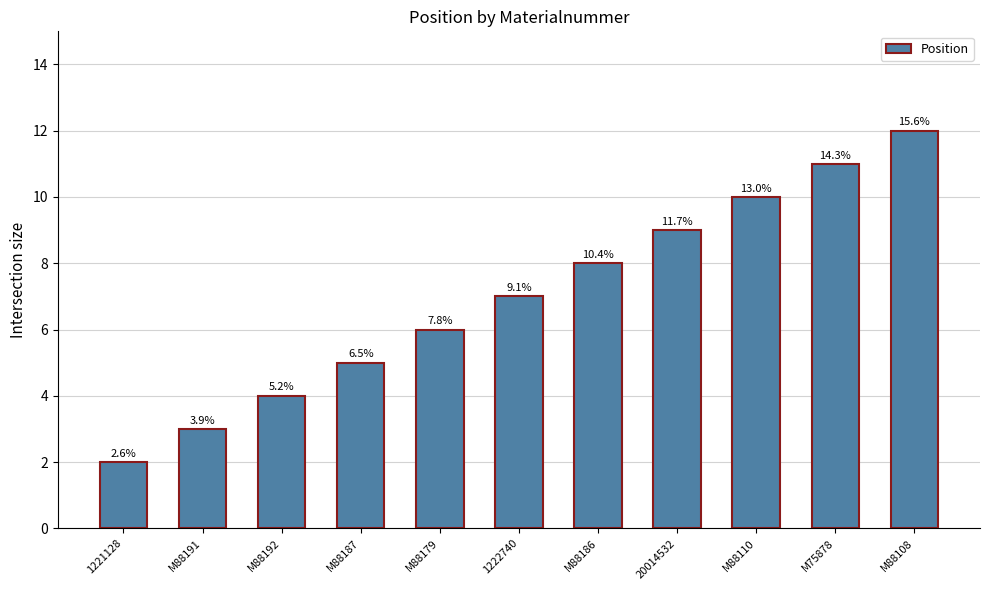

The chart shows a value of 17 at M88110. True or false?

False